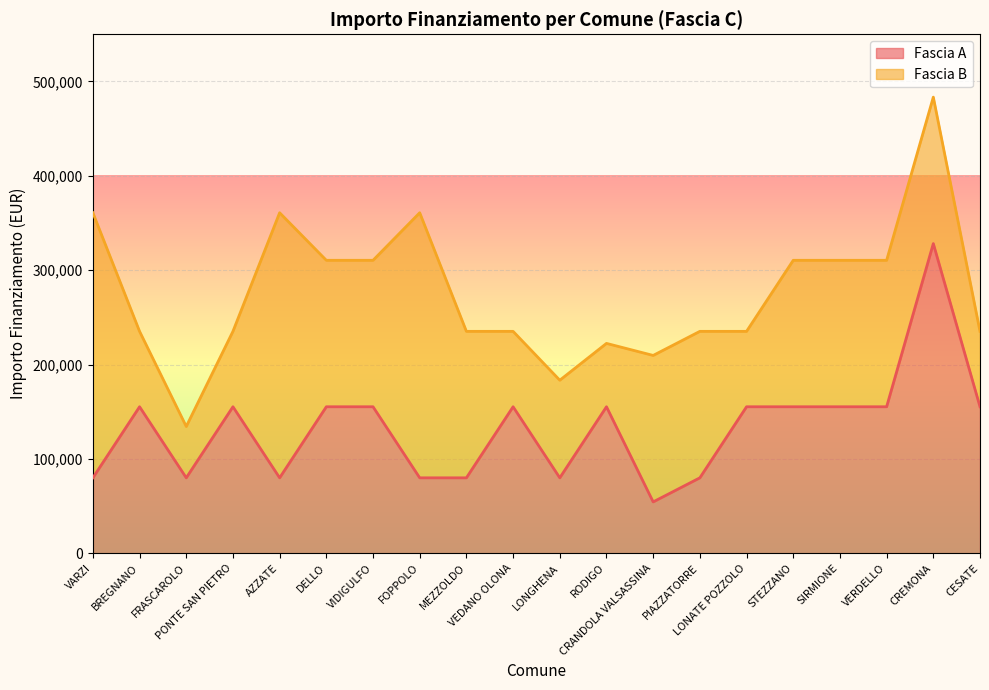

What is the maximum value shown in the chart?

328160